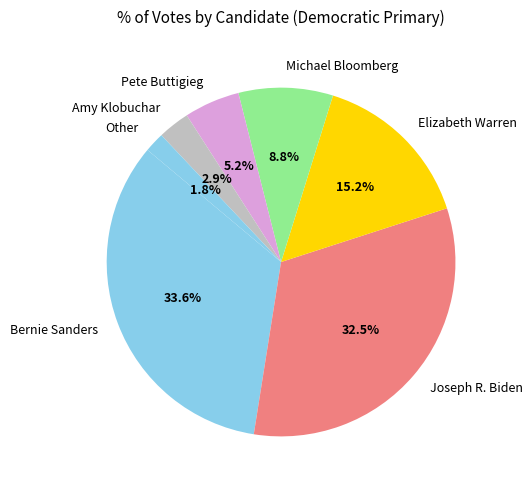

Which slice is the smallest?

Other